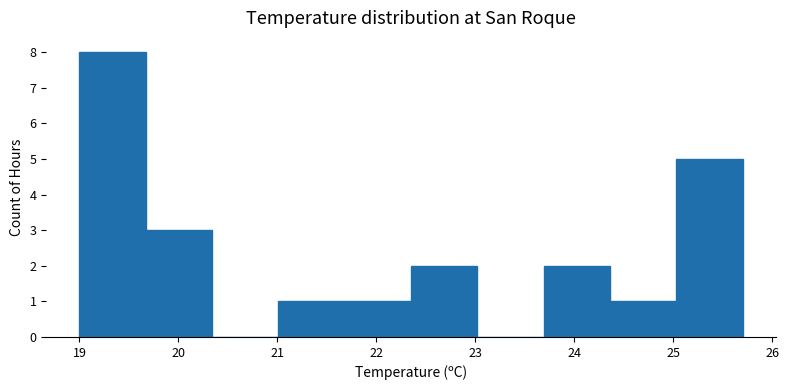

How tall is the bar that spans 22.35 to 23.02 on the x-axis? Neither the bar edges nor the heights are printed on the chart, so give them approximately, as read against the axes.

2